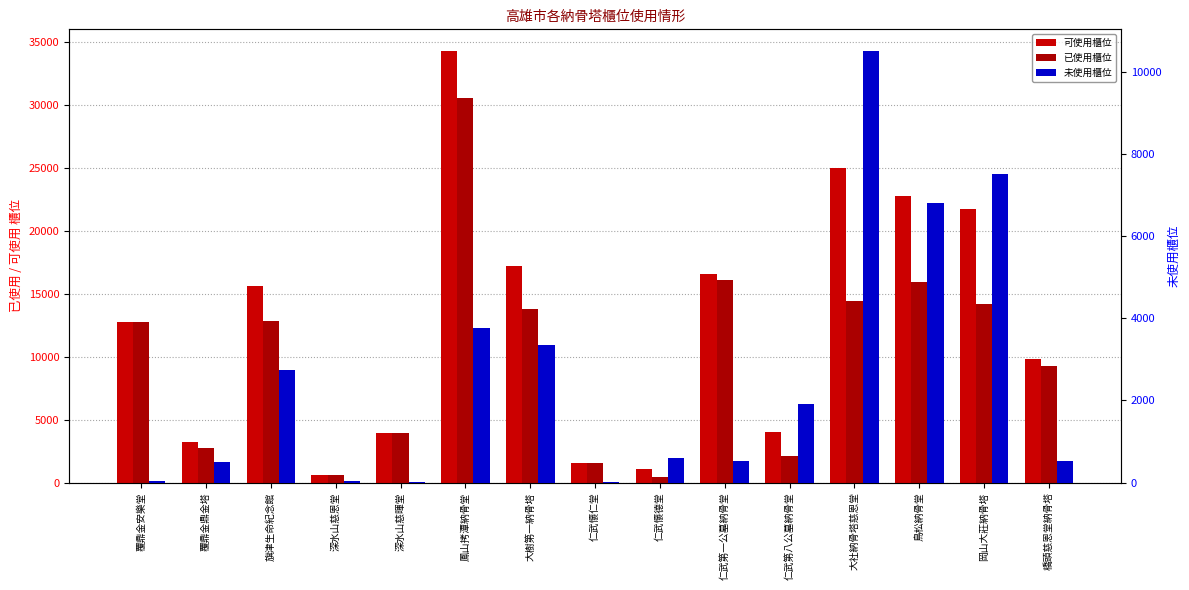

At which label does 已使用櫃位 reach its peak?

鳳山拷潭納骨堂